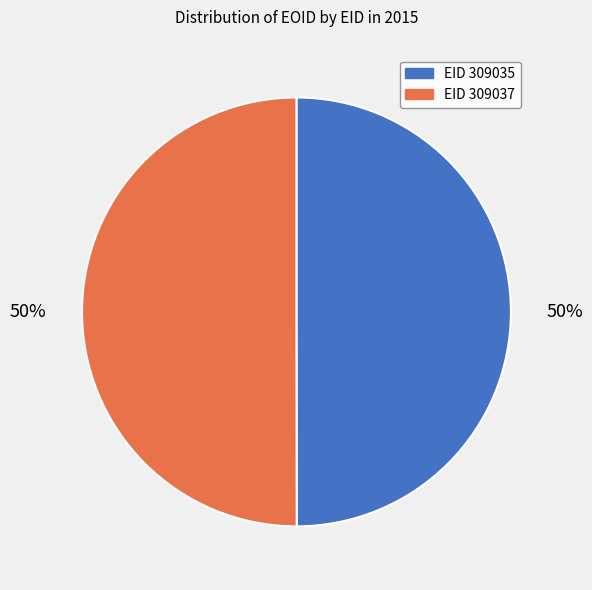

To the nearest percent, what is the average slice percentage?

50%